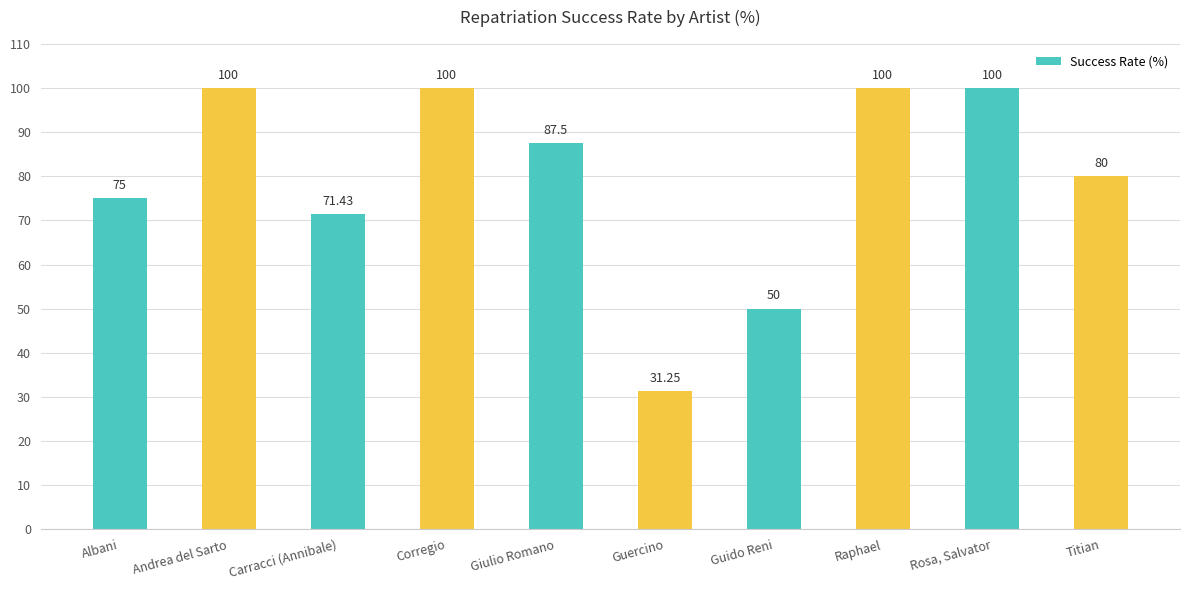

True or false: the data shows 43.1 at Giulio Romano.

False